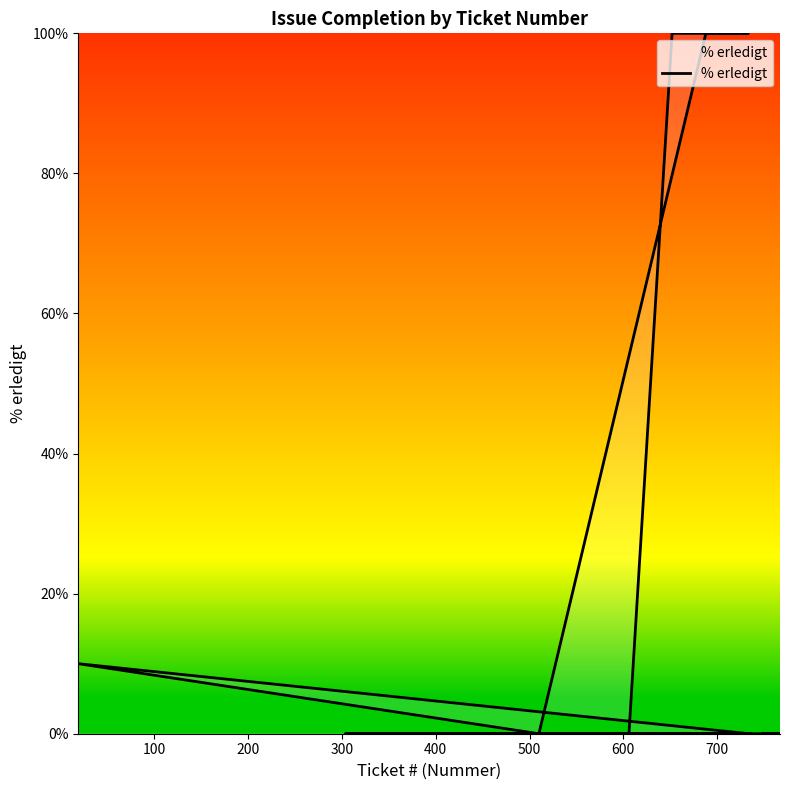

Does the chart have visible grid lines?

No